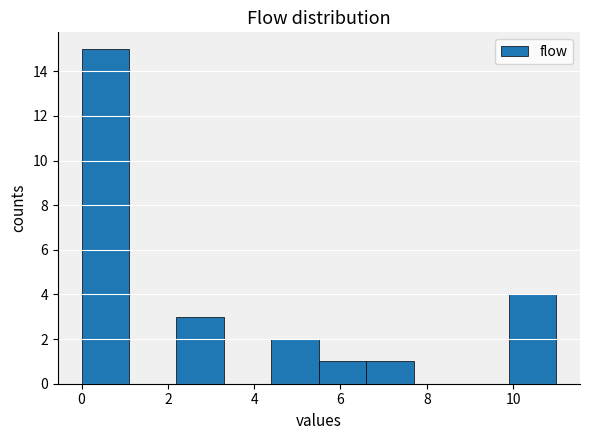

How tall is the bar that spans 2.2 to 3.3 on the x-axis? Neither the bar edges nor the heights are printed on the chart, so give them approximately, as read against the axes.

3